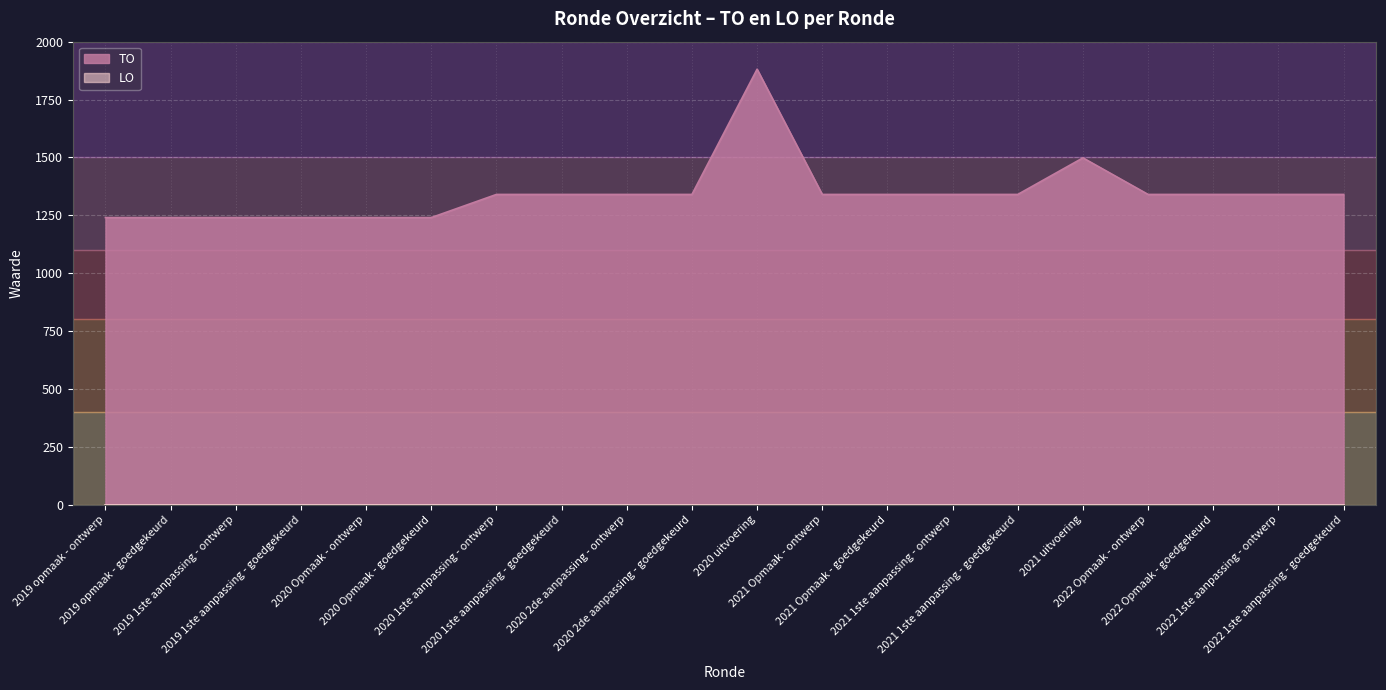

Reading right to left, what are all the values shown in this chart?

2022 1ste aanpassing - goedgekeurd=1340	2022 1ste aanpassing - ontwerp=1340	2022 Opmaak - goedgekeurd=1340	2022 Opmaak - ontwerp=1340	2021 uitvoering=1498	2021 1ste aanpassing - goedgekeurd=1340	2021 1ste aanpassing - ontwerp=1340	2021 Opmaak - goedgekeurd=1340	2021 Opmaak - ontwerp=1340	2020 uitvoering=1881	2020 2de aanpassing - goedgekeurd=1340	2020 2de aanpassing - ontwerp=1340	2020 1ste aanpassing - goedgekeurd=1340	2020 1ste aanpassing - ontwerp=1340	2020 Opmaak - goedgekeurd=1240	2020 Opmaak - ontwerp=1240	2019 1ste aanpassing - goedgekeurd=1240	2019 1ste aanpassing - ontwerp=1240	2019 opmaak - goedgekeurd=1240	2019 opmaak - ontwerp=1240